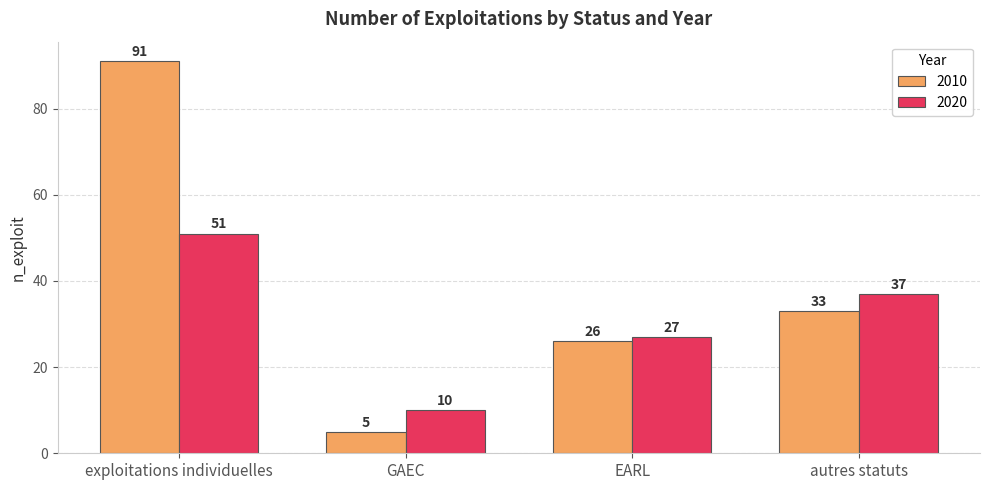

Reading left to right, list all the values displayed in this chart.

2010: exploitations individuelles=91	GAEC=5	EARL=26	autres statuts=33
2020: exploitations individuelles=51	GAEC=10	EARL=27	autres statuts=37